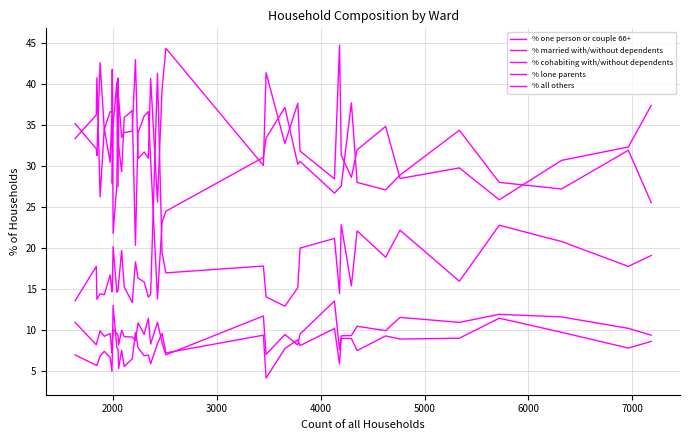

True or false: % married with/without dependents and % lone parents cross at least once.

False